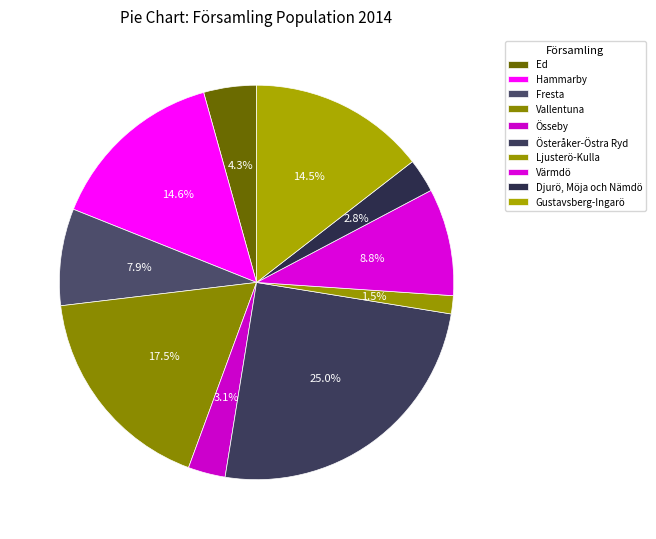

Rank the categories by value from highest to lowest.

Österåker-Östra Ryd, Vallentuna, Hammarby, Gustavsberg-Ingarö, Värmdö, Fresta, Ed, Össeby, Djurö, Möja och Nämdö, Ljusterö-Kulla